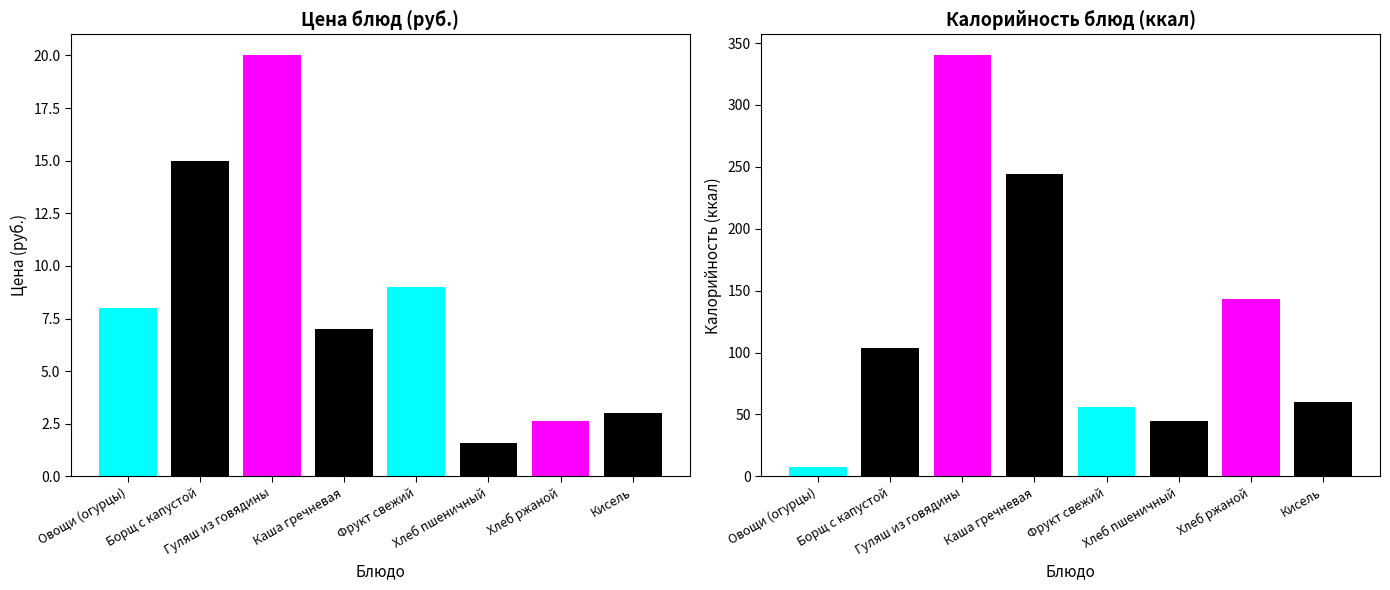

List the series in order of their peak value, lowest first.

Цена, Калорийность